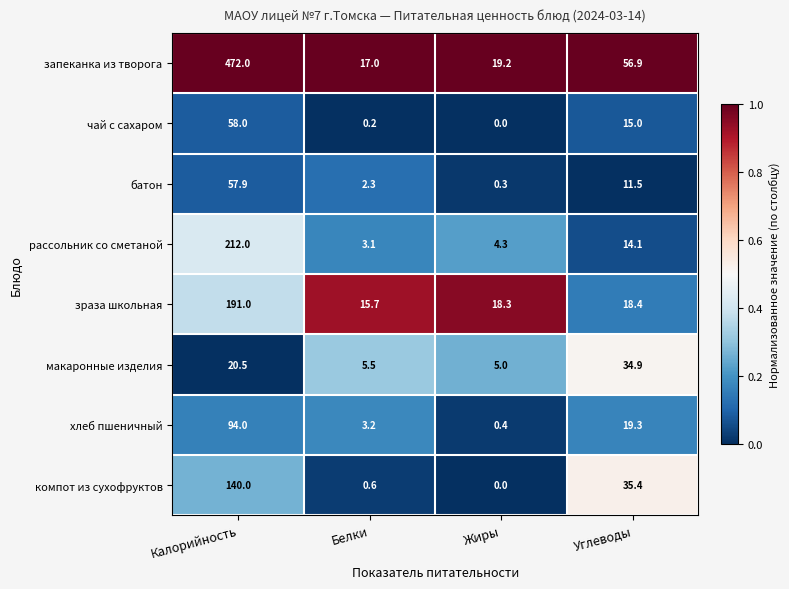

Which series has the largest range (max minus min)?

запеканка из творога